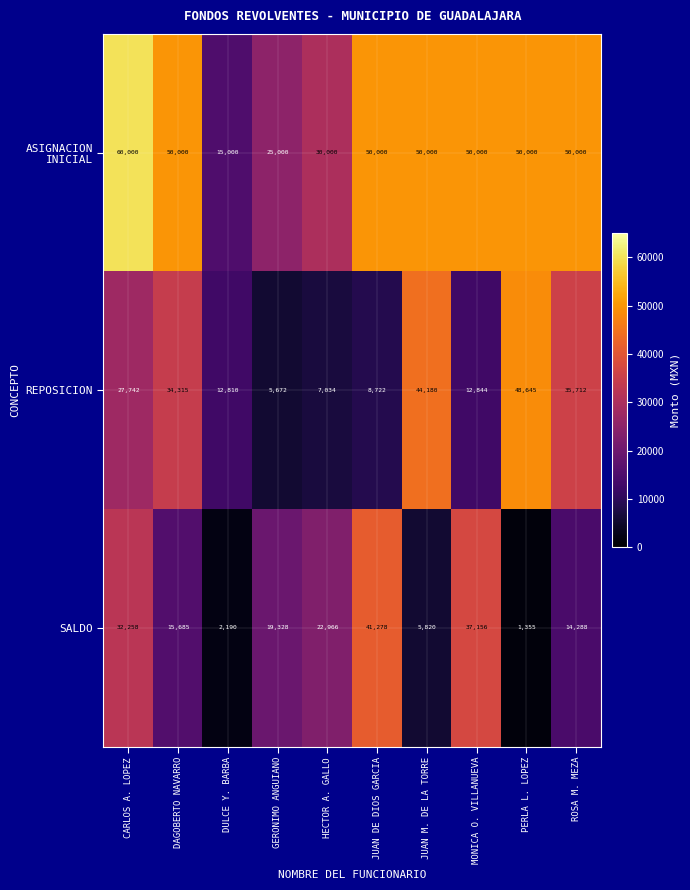

The value of SALDO at CARLOS A. LOPEZ is 32258. True or false?

True